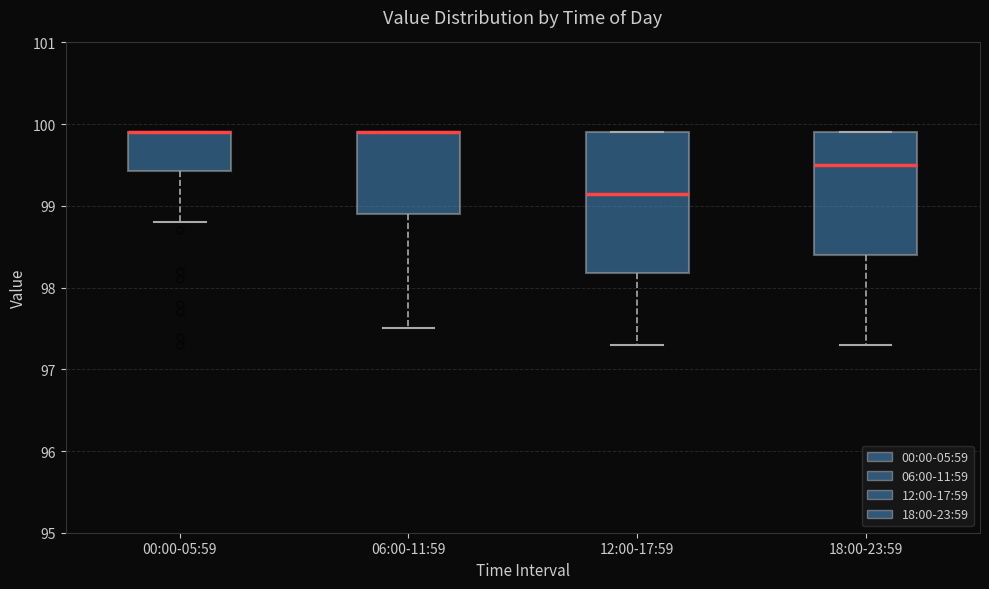

Where does the lower whisker of the box for 12:00-17:59 end on the y-axis? The values are not printed on the chart, so give them approximately, as read against the axis.

97.3